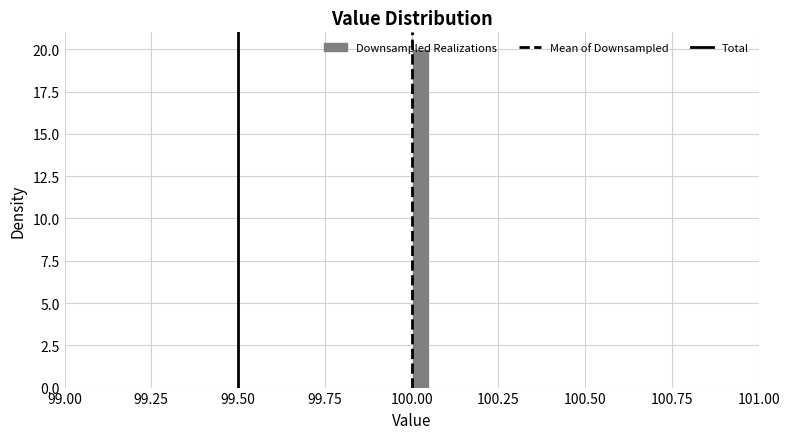

Read against the x-axis, roughly where is the centre of the tallest bar?

100.05